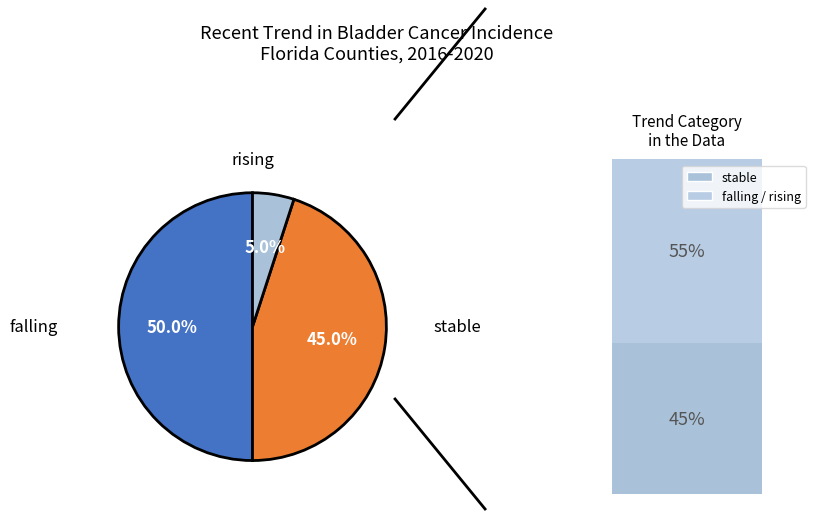

To the nearest percent, what is the average slice percentage?

33%